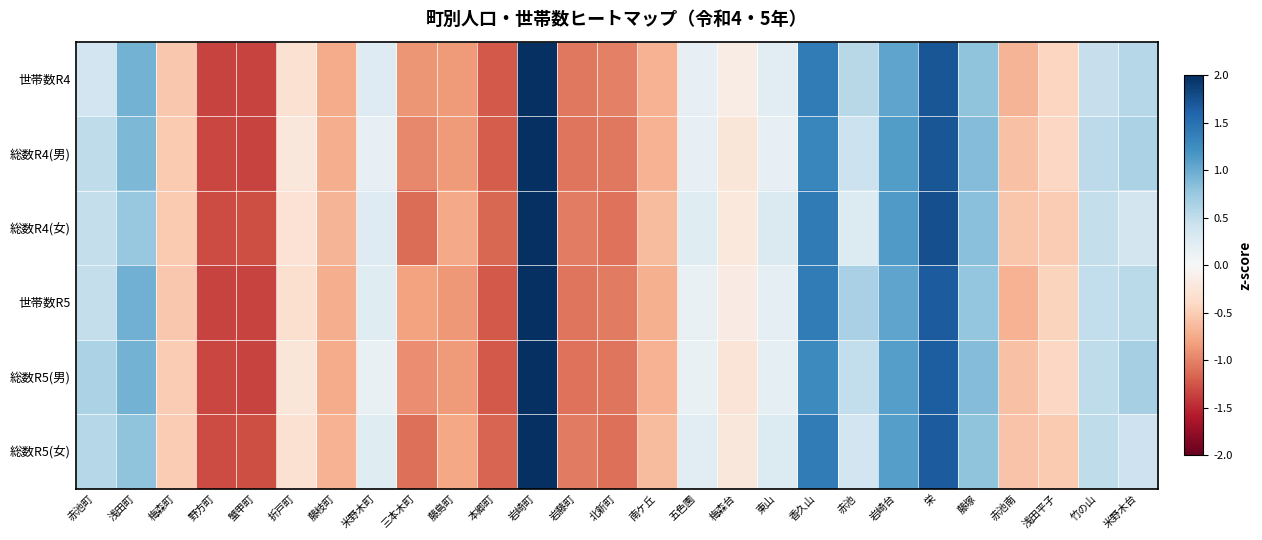

At 東山, list the series in order from smallest to largest.

総数R4(男), 総数R5(男), 世帯数R5, 世帯数R4, 総数R5(女), 総数R4(女)